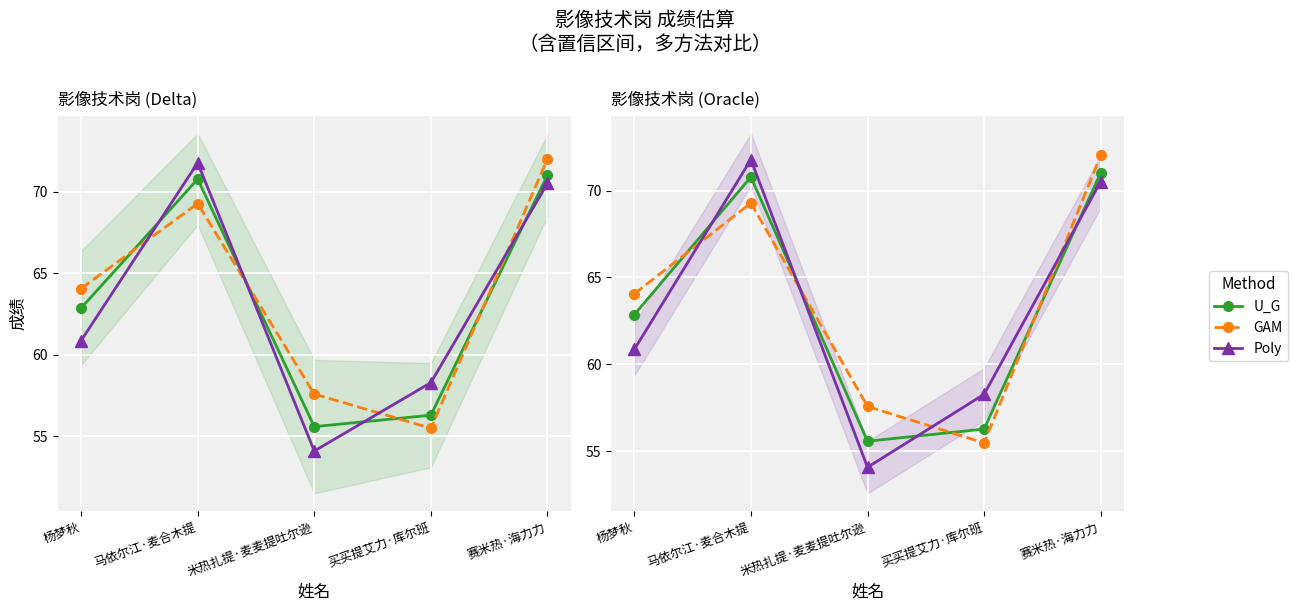

Reading left to right, extract all data points from this chart.

U_G: 杨梦秋=62.9	马依尔江·麦合木提=70.8	米热扎提·麦麦提吐尔逊=55.6	买买提艾力·库尔班=56.3	赛米热·海力力=71.0
GAM: 杨梦秋=64.1	马依尔江·麦合木提=69.3	米热扎提·麦麦提吐尔逊=57.6	买买提艾力·库尔班=55.5	赛米热·海力力=72.0
Poly: 杨梦秋=60.9	马依尔江·麦合木提=71.8	米热扎提·麦麦提吐尔逊=54.1	买买提艾力·库尔班=58.3	赛米热·海力力=70.5